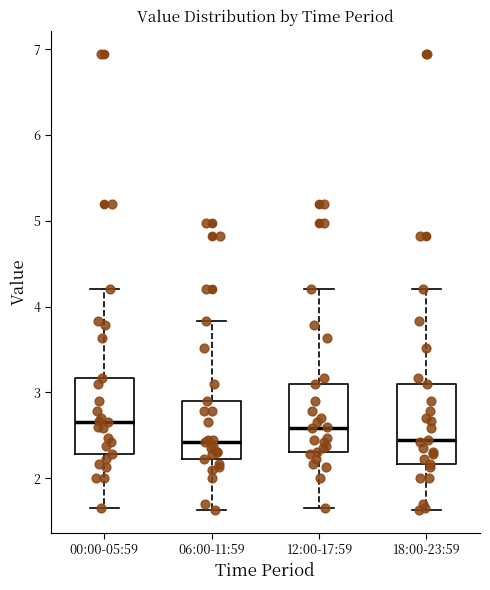

Reading left to right, read every box against the y-axis: the position of its median line, the range the box covers, and the ends of its whiskers. The values are not printed on the chart, so give them approximately, as read against the axis.

00:00-05:59: median 2.7, box 2.3 to 3.2, whiskers 1.7 to 4.2
06:00-11:59: median 2.4, box 2.2 to 2.9, whiskers 1.6 to 3.8
12:00-17:59: median 2.6, box 2.3 to 3.1, whiskers 1.7 to 4.2
18:00-23:59: median 2.5, box 2.2 to 3.1, whiskers 1.6 to 4.2